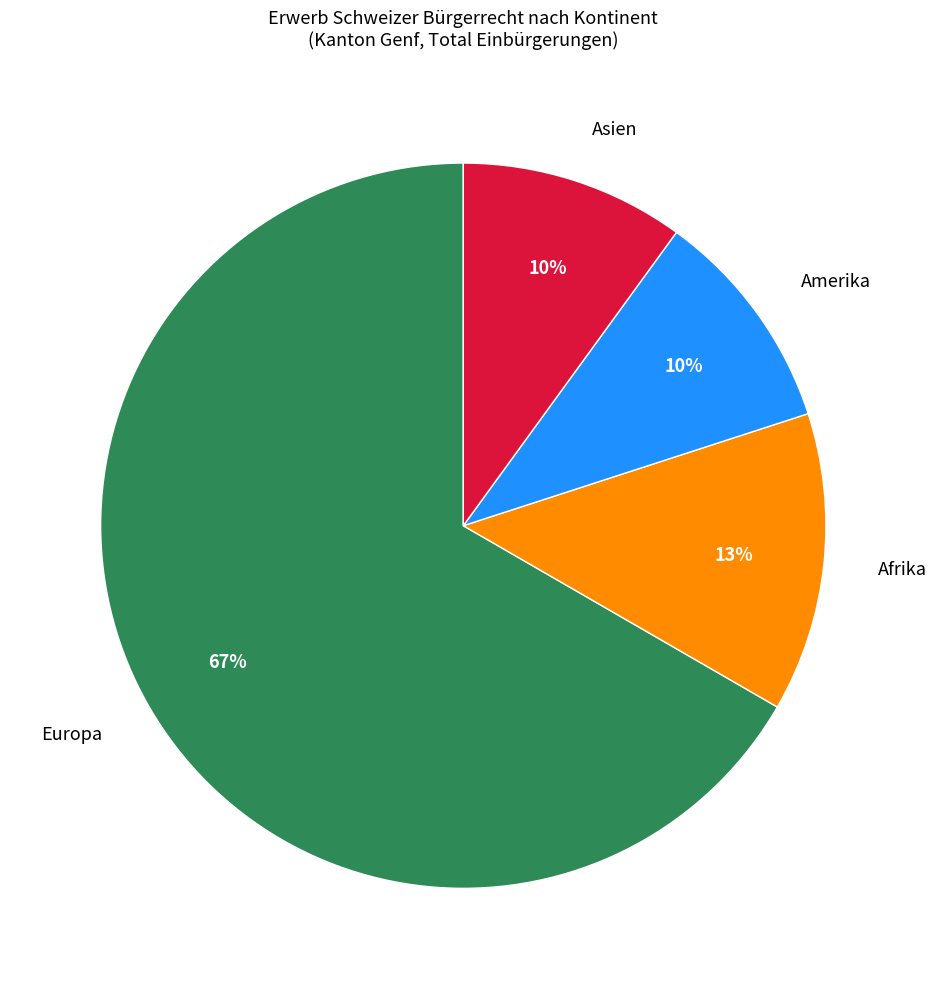

True or false: Amerika accounts for 10% of the total.

True